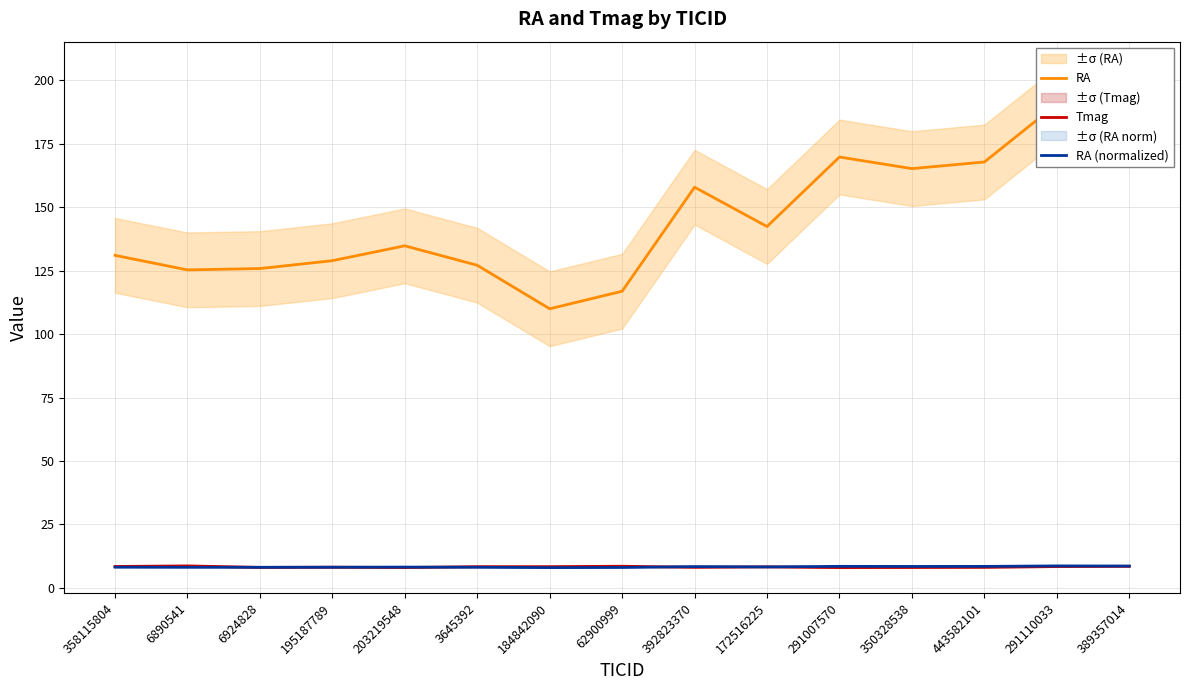

Which series has the widest spread of values?

RA